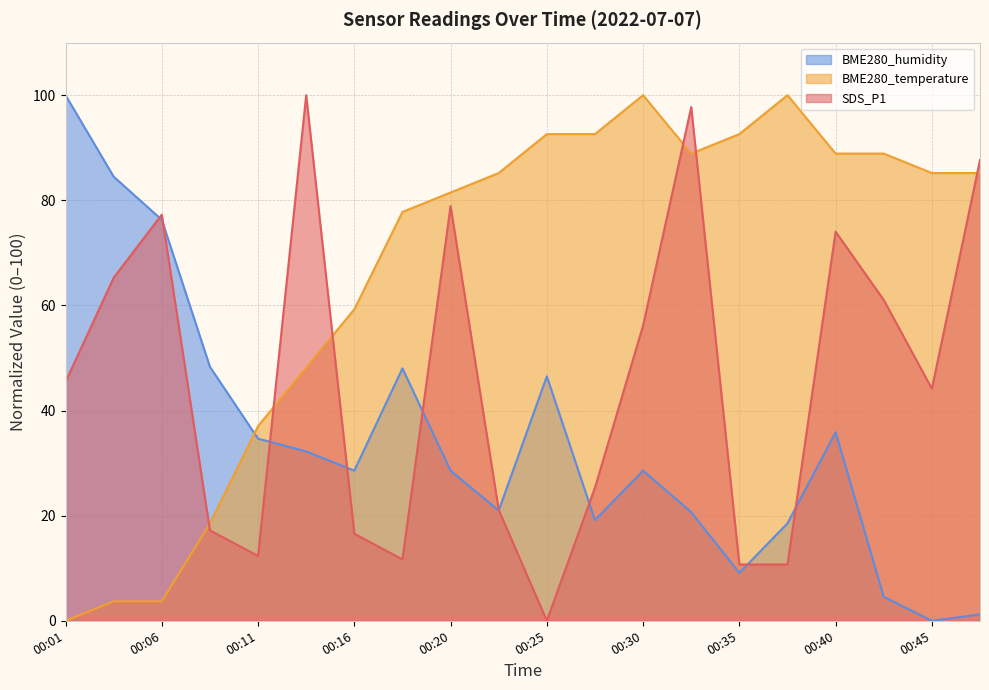

How many times do BME280_temperature and BME280_humidity cross each other?

1